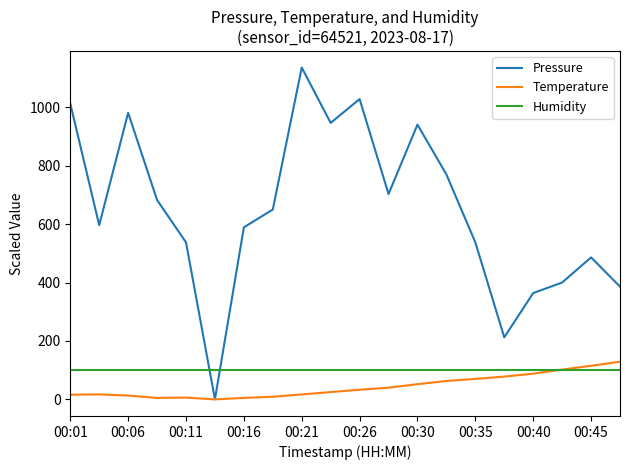

True or false: Pressure and Humidity intersect in this chart.

True